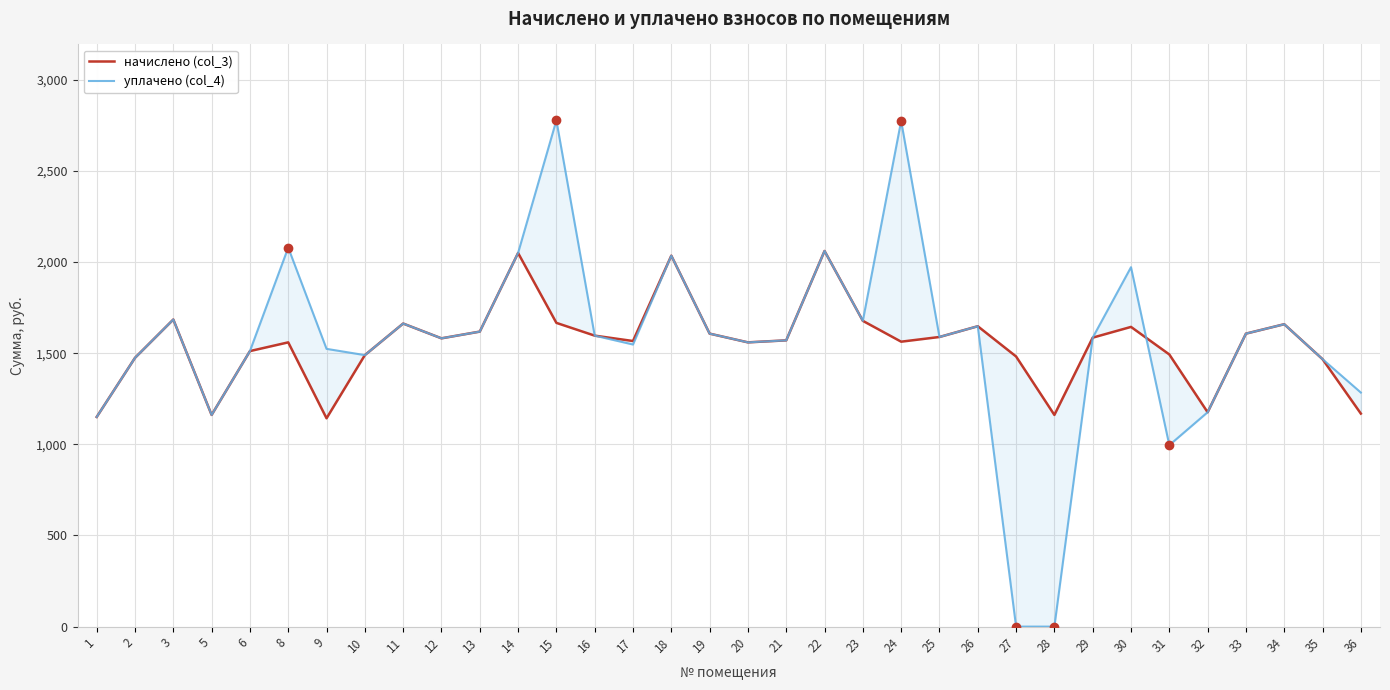

Does the chart display data point markers on the line(s)?

No